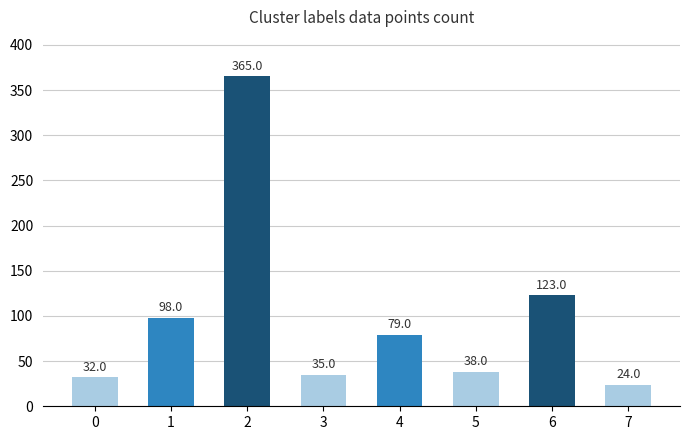

Does the chart contain stacked bars?

No